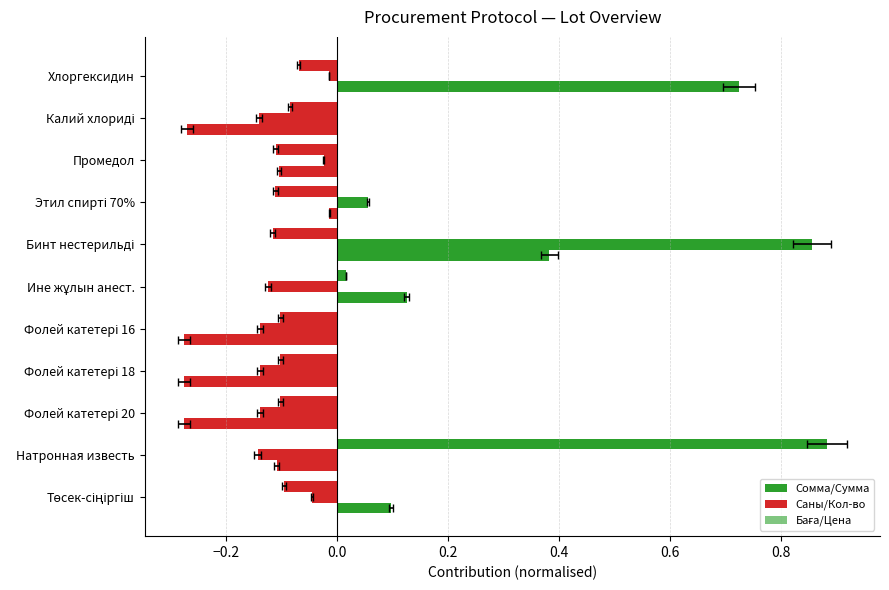

List the series in order of their overall mean, lowest first.

Баға/Цена, Саны/Кол-во, Сомма/Сумма